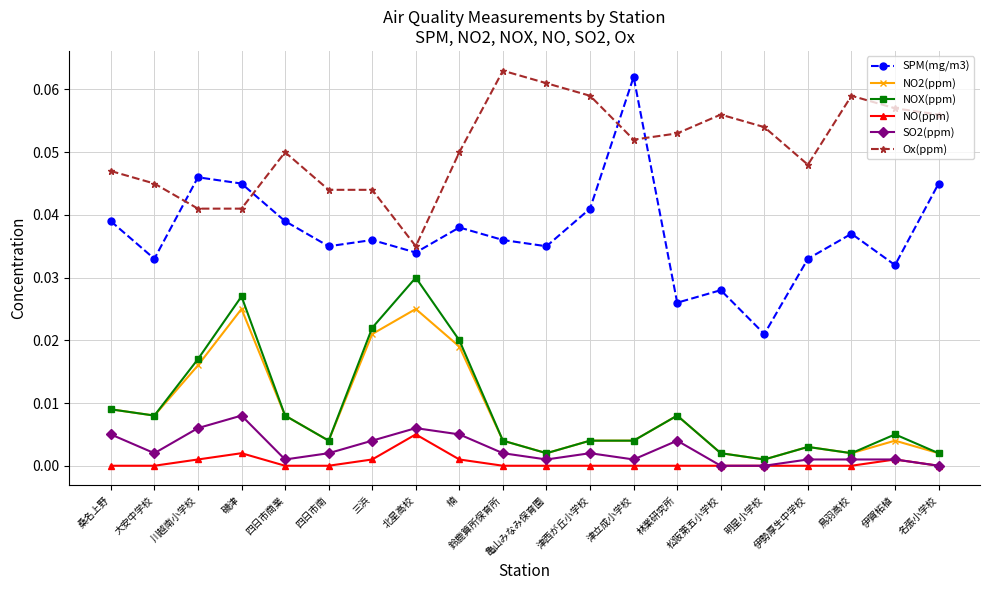

Which series has the largest total across all categories?

Ox(ppm)